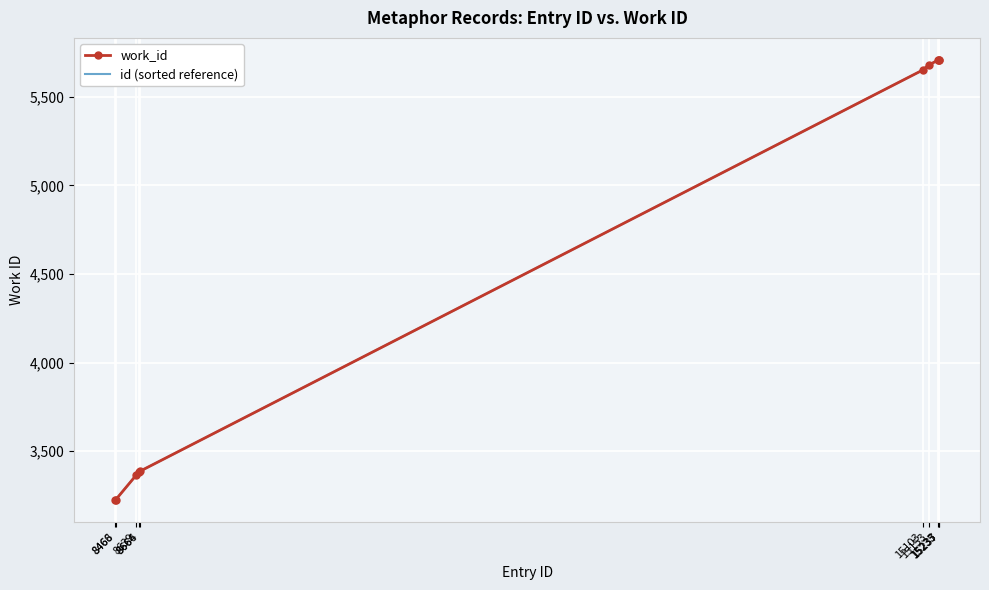

At 8466, list the series in order from largest to smallest.

work_id, id (sorted reference)